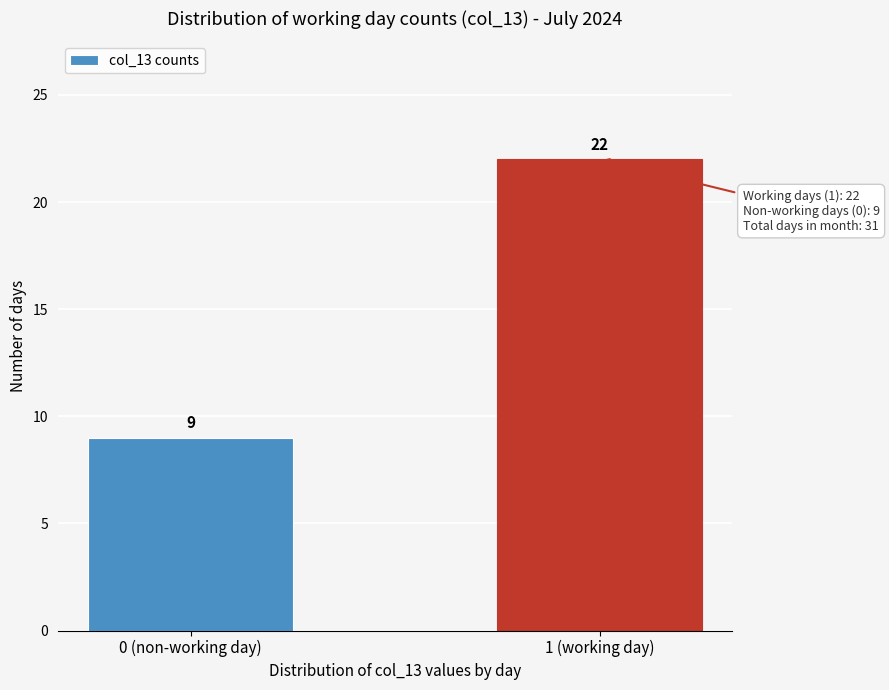

Reading right to left, list all the values displayed in this chart.

22	9